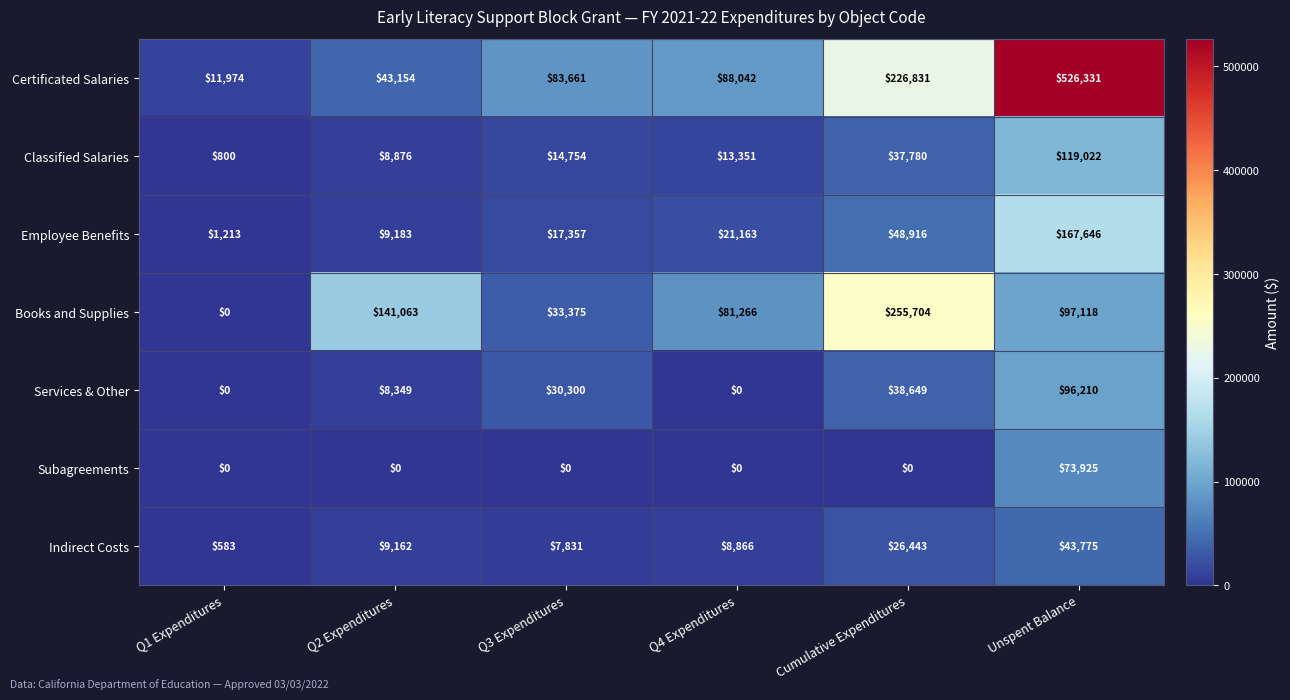

What is the difference between the highest and lowest values at Q1 Expenditures?

11974